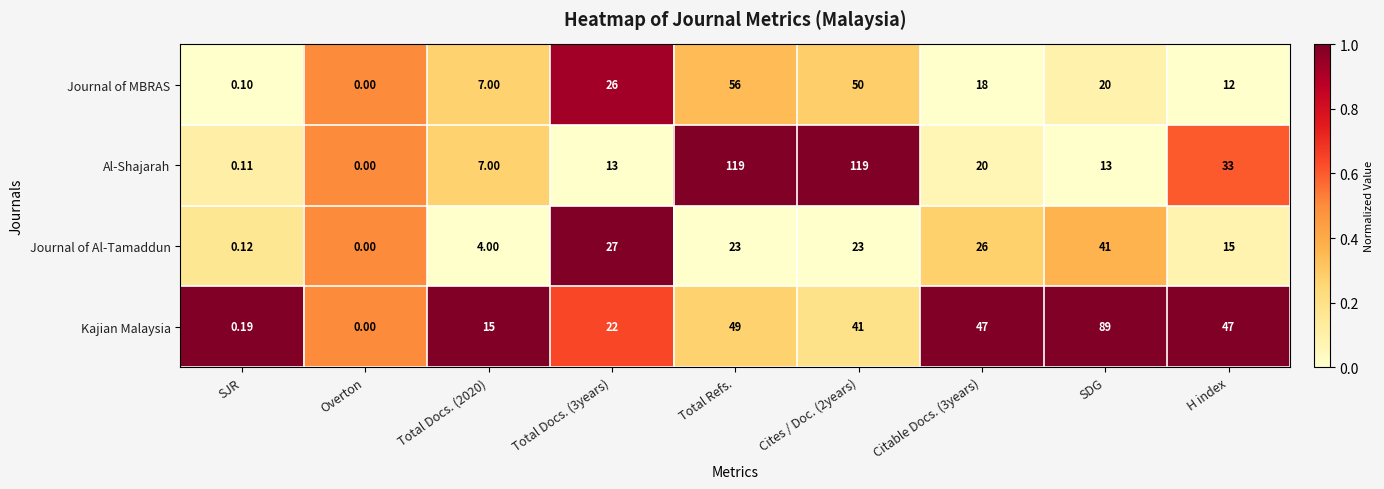

Which series changed the most between Overton and Total Docs. (3years)?

Journal of Al-Tamaddun